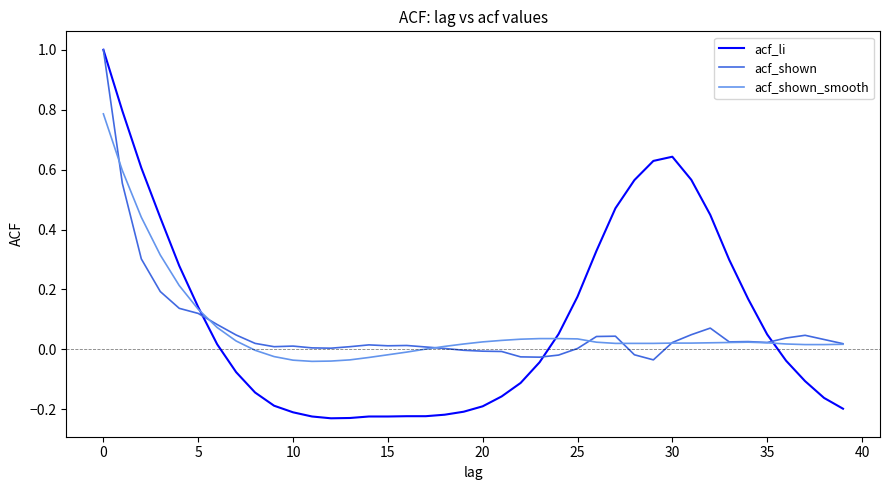

What is the highest value of the acf_li series?

1.0